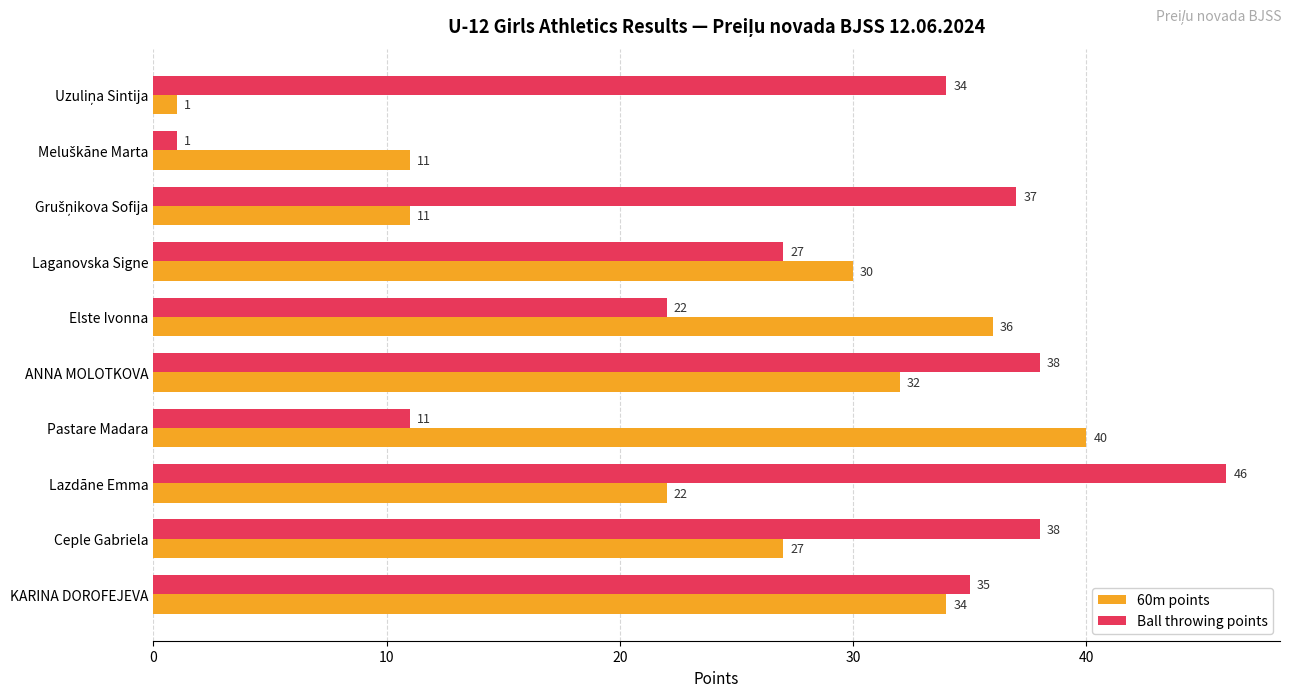

What is the sum of all 60m points values?

244